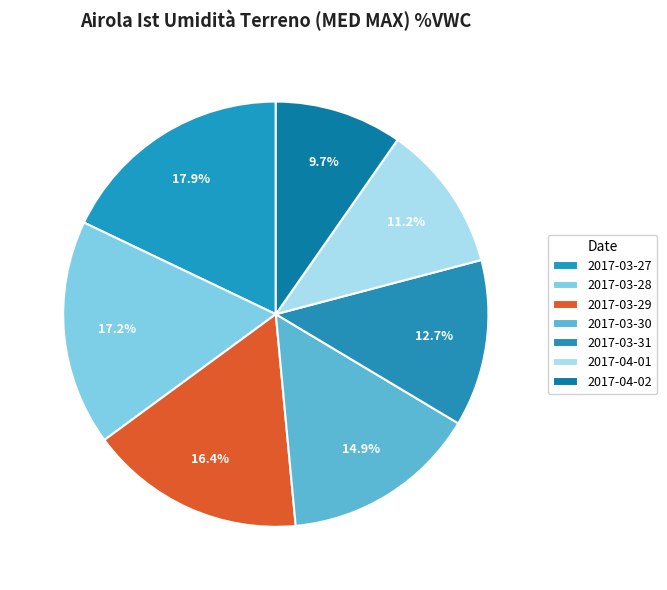

Count the number of slices in the pie.

7